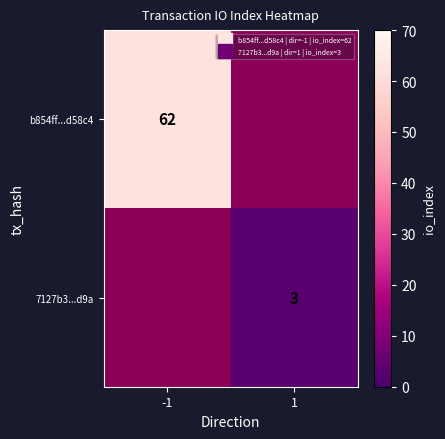

The value of 7127b3...d9a at 1 is 1.5. True or false?

False